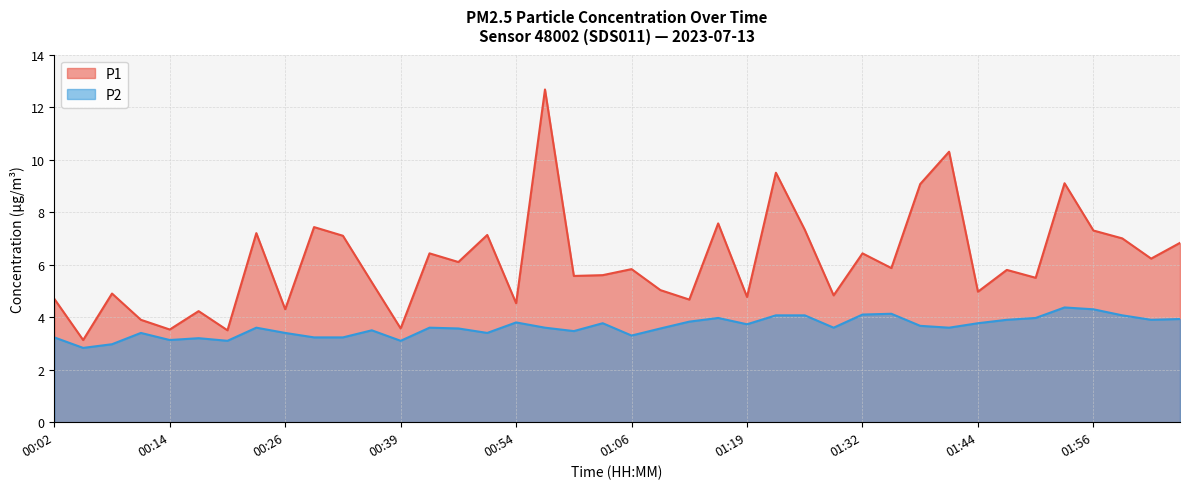

True or false: P2 has more than 2 points higher than both neighbors.

True